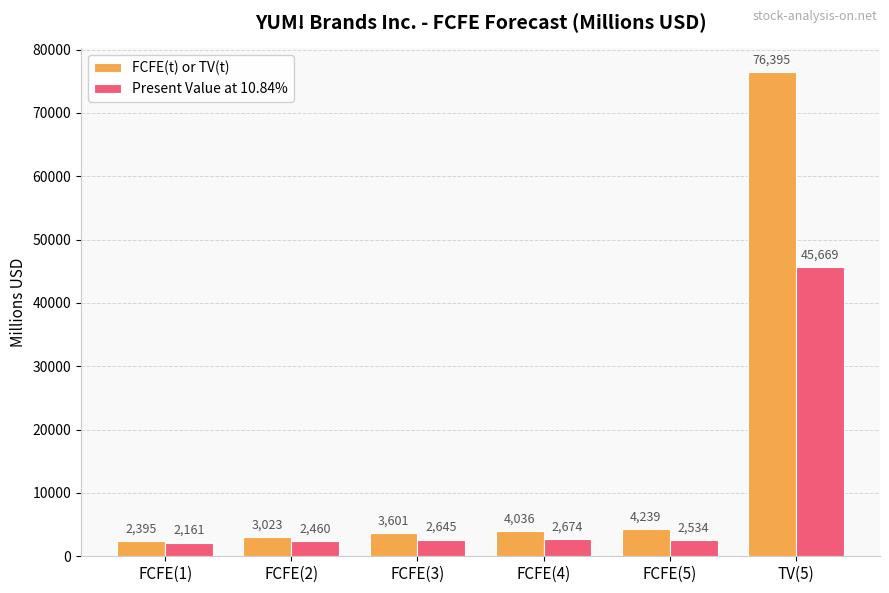

Reading left to right, extract all data points from this chart.

FCFE(t) or TV(t): FCFE(1)=2395	FCFE(2)=3023	FCFE(3)=3601	FCFE(4)=4036	FCFE(5)=4239	TV(5)=76395
Present Value at 10.84%: FCFE(1)=2161	FCFE(2)=2460	FCFE(3)=2645	FCFE(4)=2674	FCFE(5)=2534	TV(5)=45669